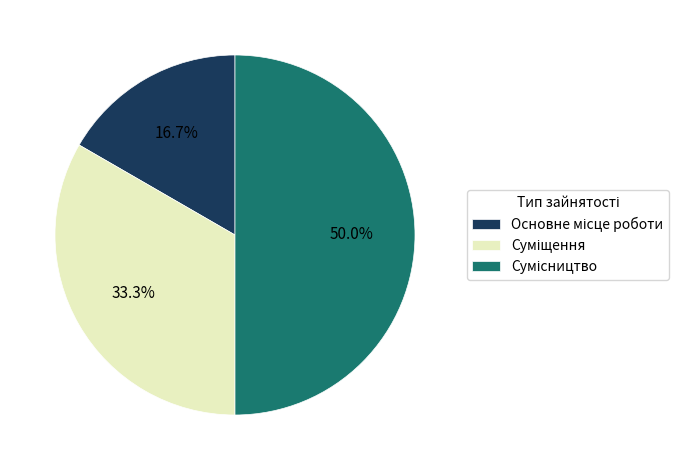

Between Сумісництво and Суміщення, which is larger?

Сумісництво